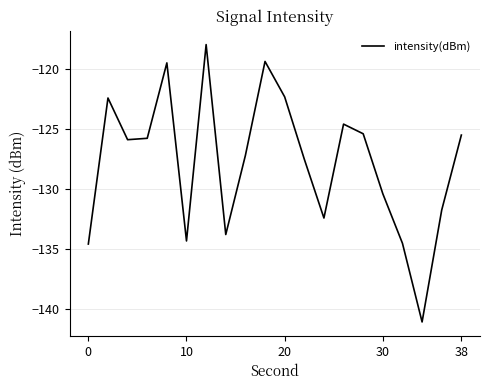

What is the difference between the maximum and minimum values?

23.0